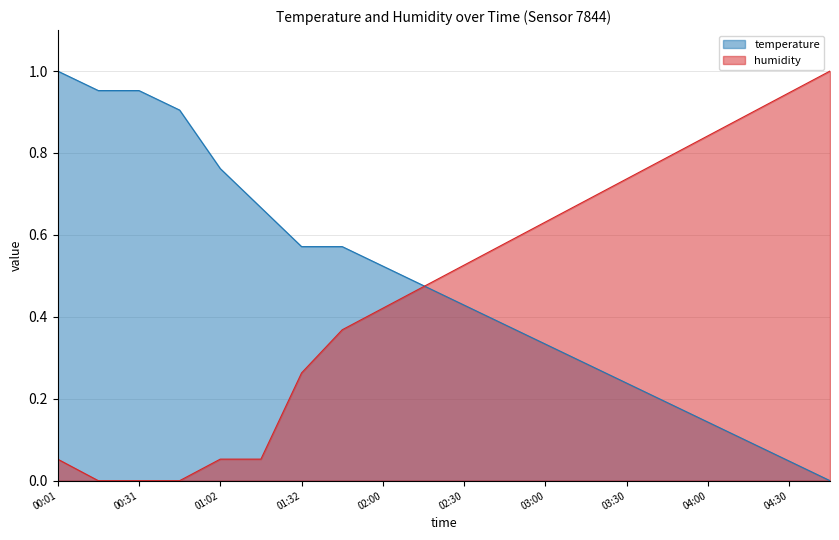

At which category is the sum across all series the highest?

00:01